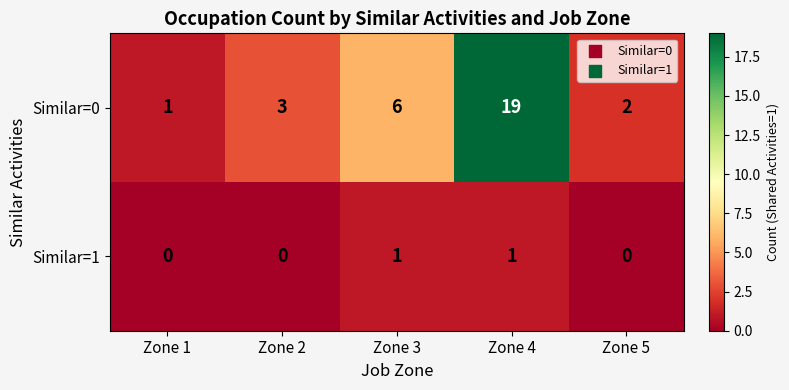

At which label does Similar=0 reach its minimum?

Zone 1